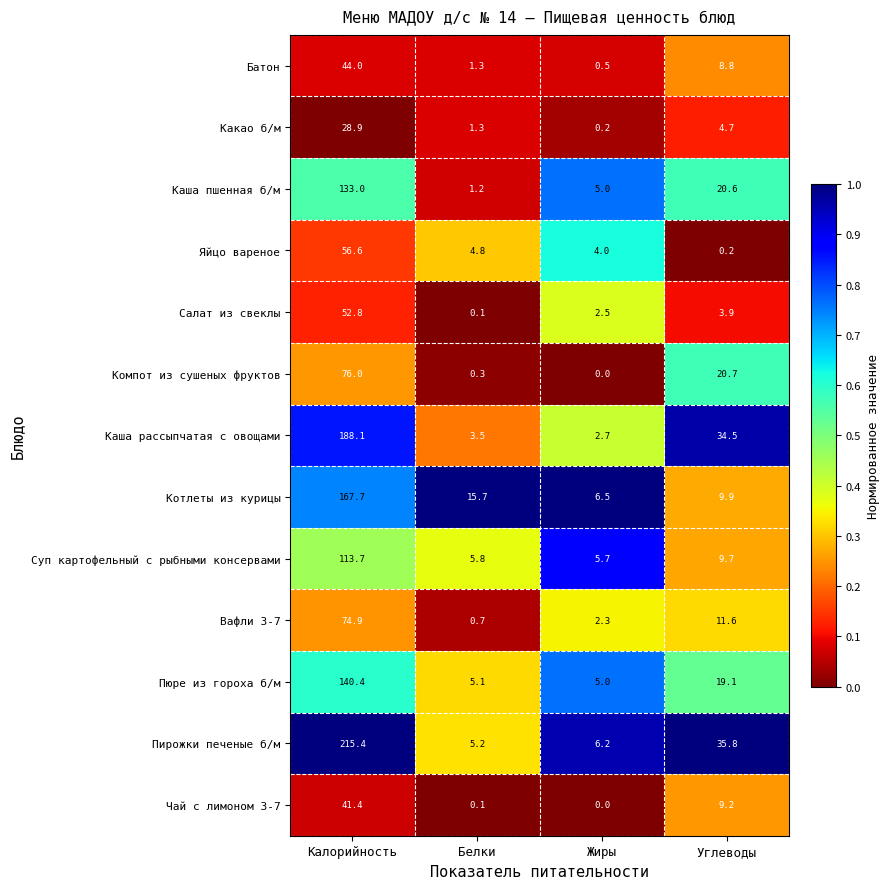

Read the Котлеты из курицы value at Белки.

15.7